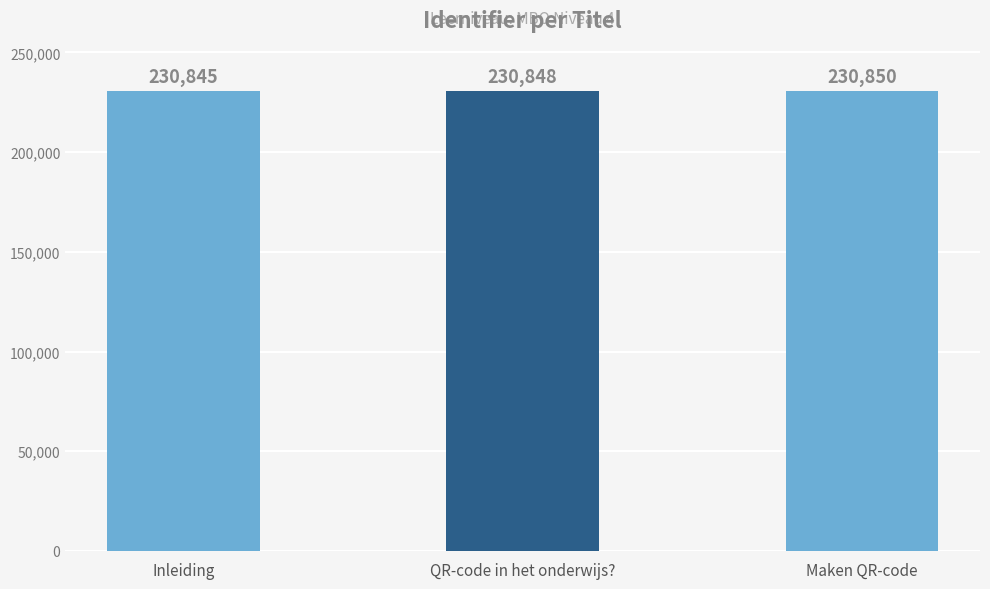

Which category has the highest value across all series?

Maken QR-code